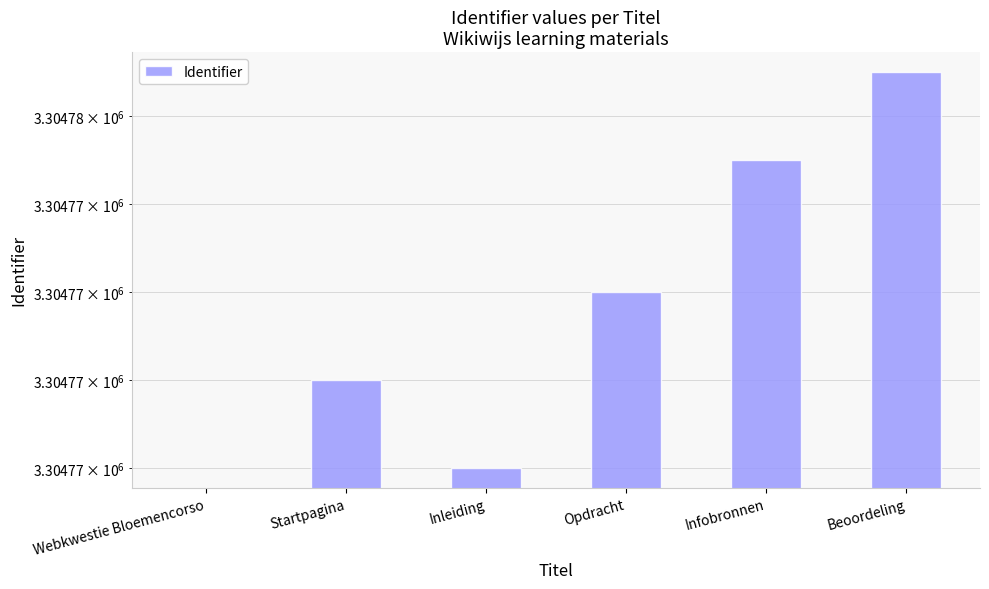

What is the maximum value shown in the chart?

3304777